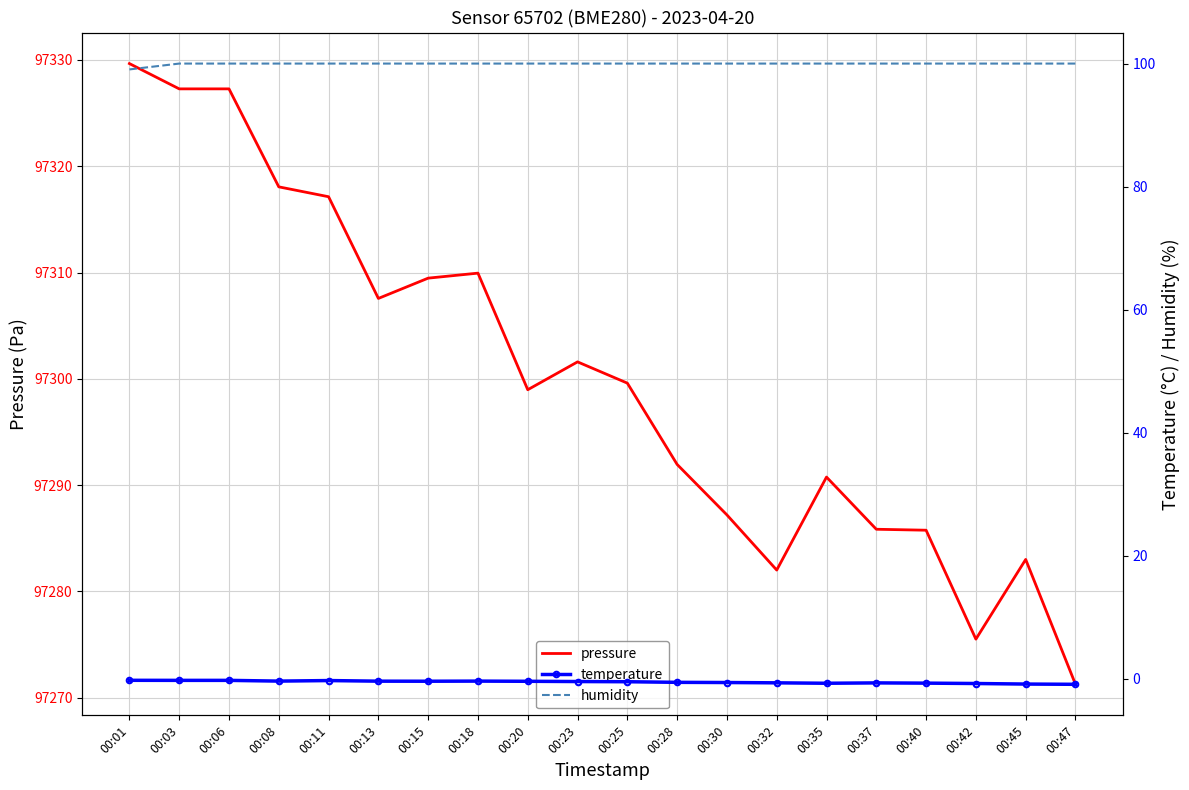

Which series changed the most between 00:18 and 00:47?

pressure